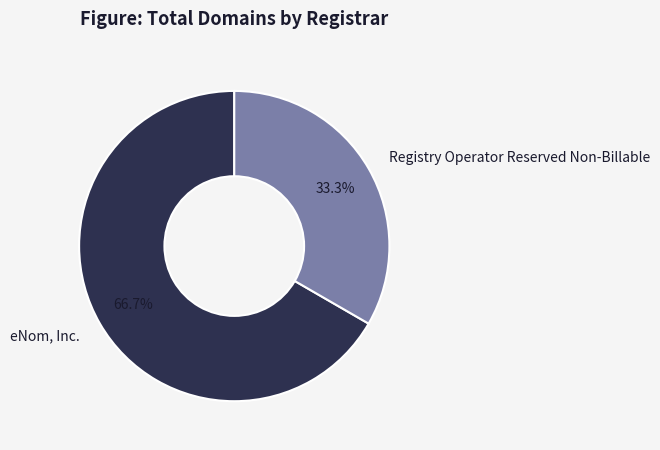

Which slice represents more than half of the pie?

eNom, Inc.